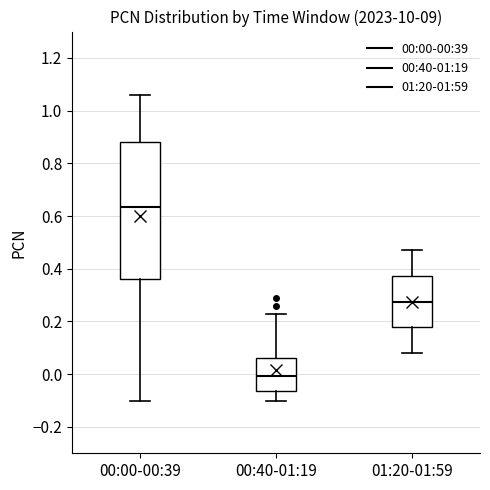

Which box has the lowest median line?

00:40-01:19